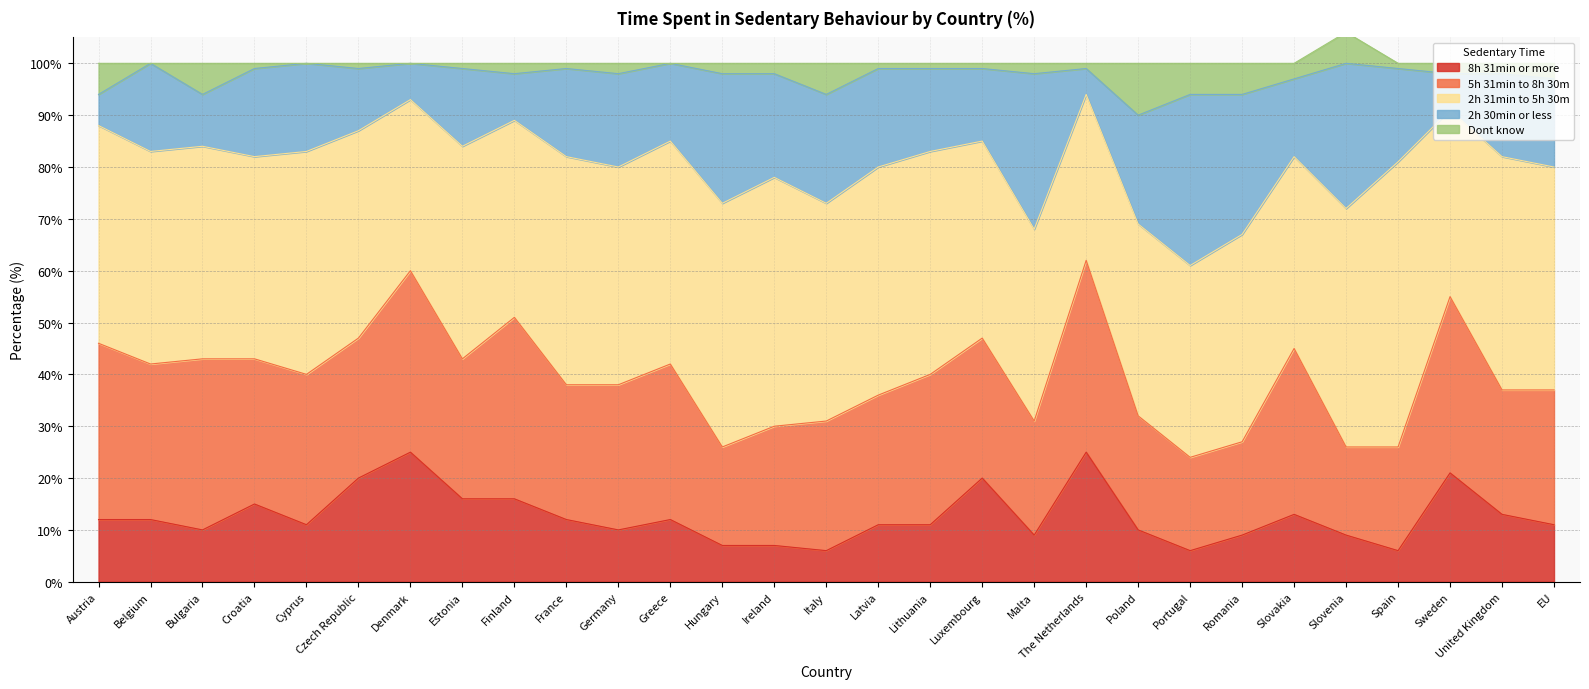

In 5h 31min to 8h 30m, how many points are lower than both neighbors (excluding endpoints)?

9